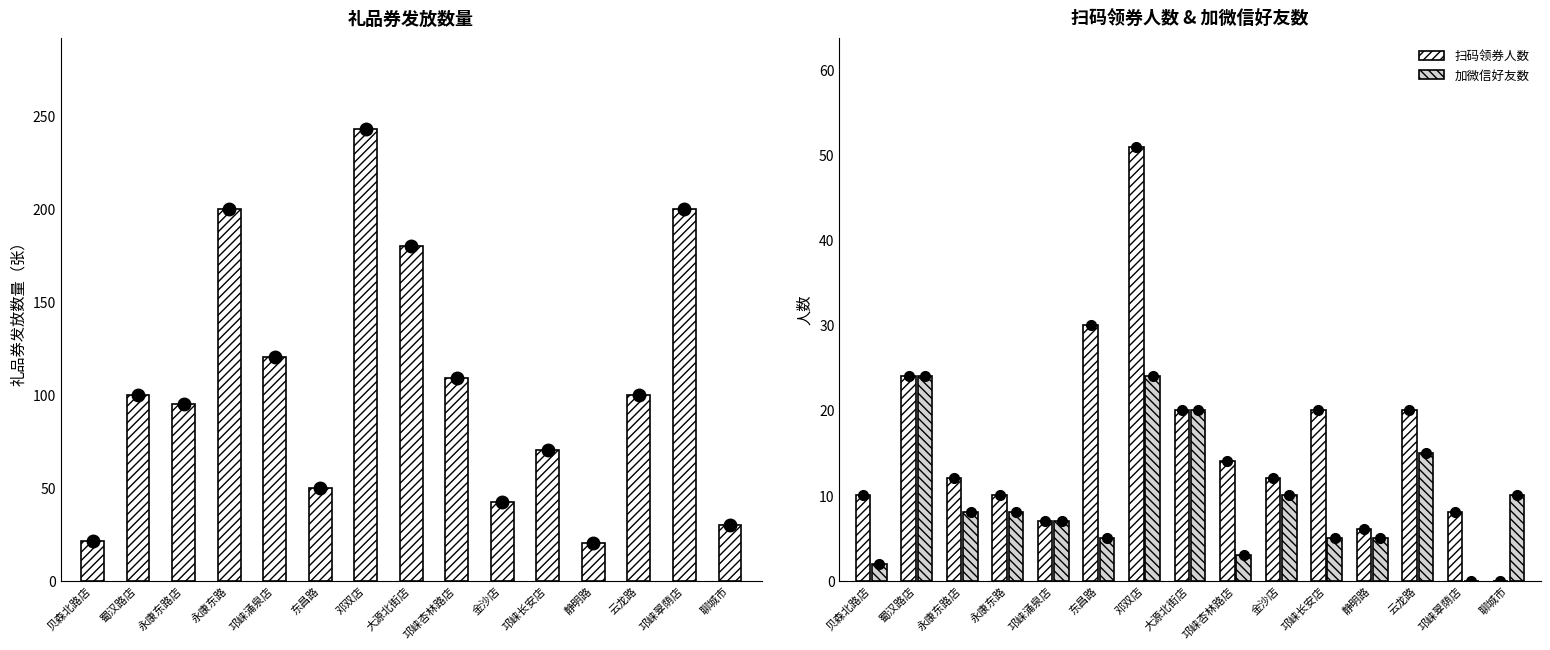

The 加微信好友数 series shows 5 at 东昌路. True or false?

True